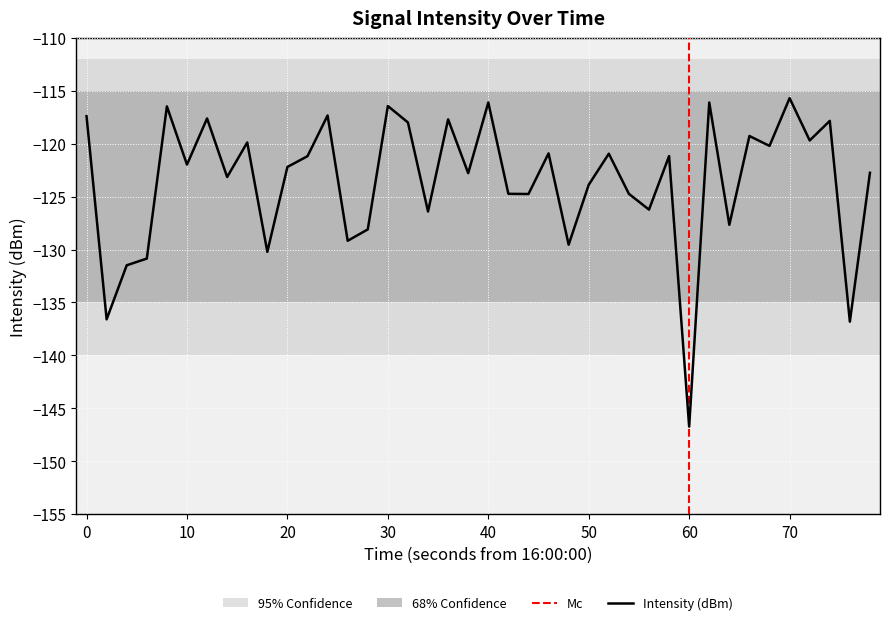

What is the highest value of the Intensity (dBm) series?

-115.7